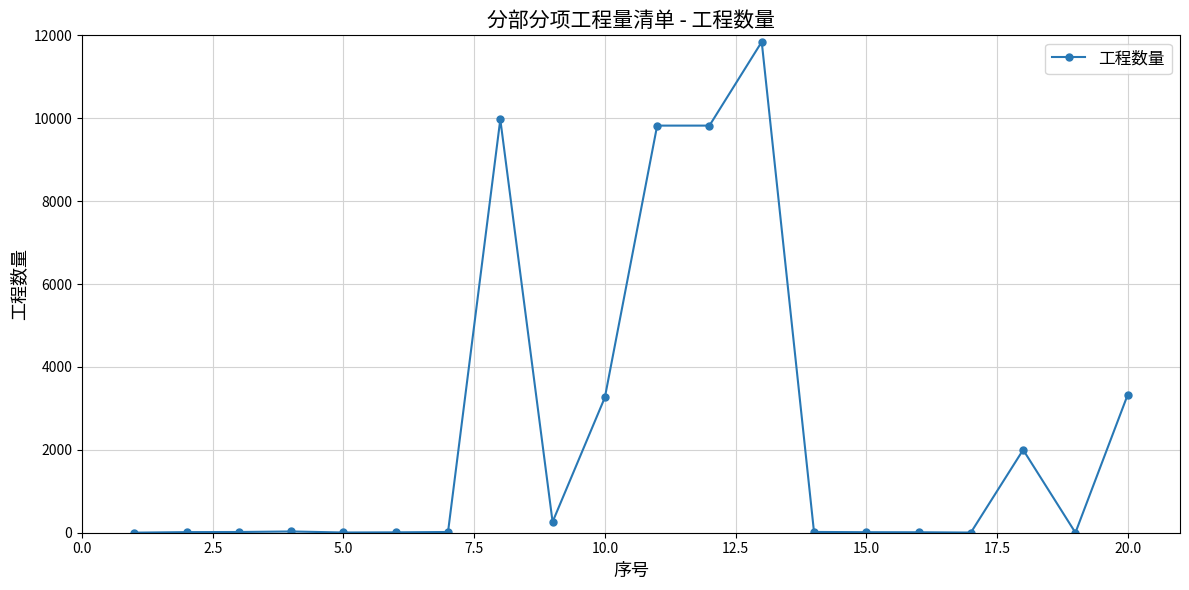

What is the difference between the second highest and second lowest values?

9970.3